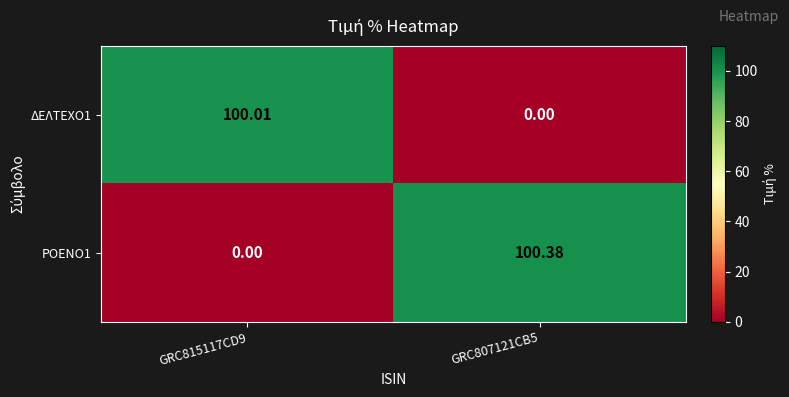

How many values in the ΡΟΕΝΟ1 series exceed 100?

1